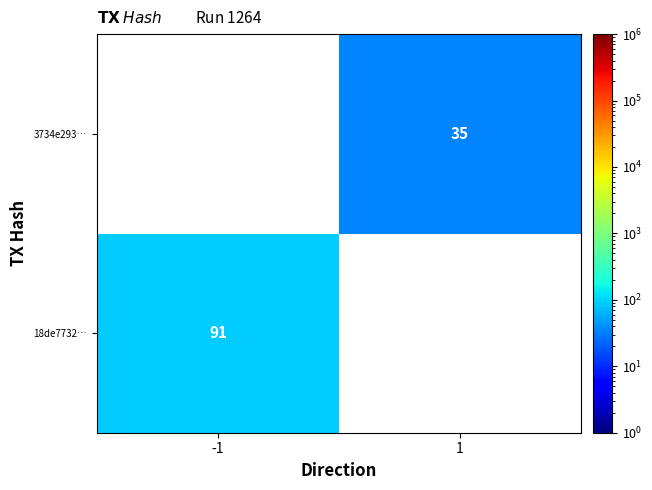

Is the value of 18de7732… at -1 greater than the value of 3734e293… at 1?

Yes